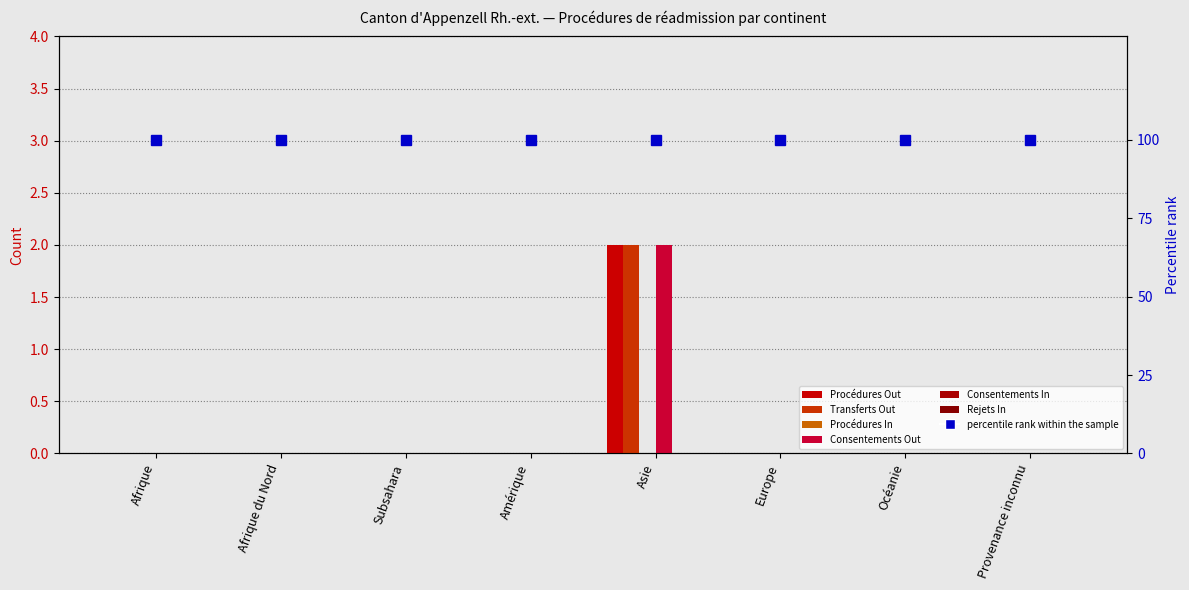

Which has a higher value, Europe or Afrique du Nord?

Europe